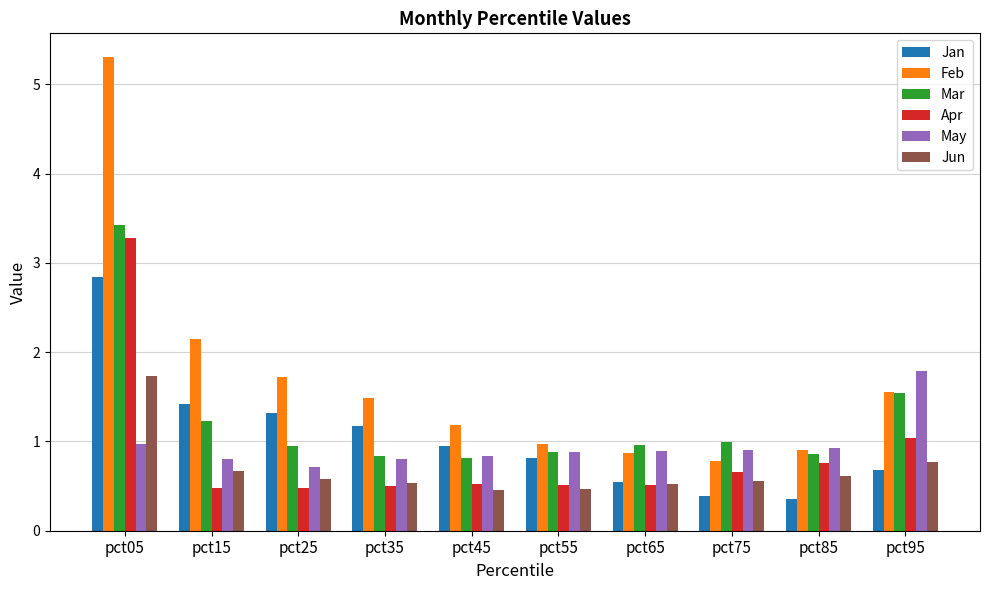

True or false: Apr has a value of 0.8 at pct85.

True